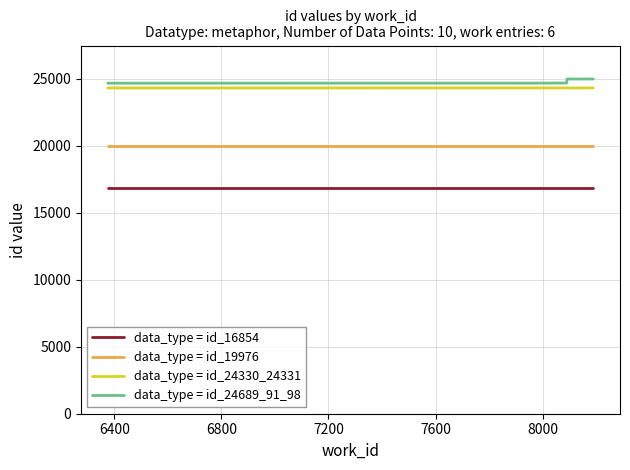

True or false: data_type = id_24689_91_98 and data_type = id_24330_24331 intersect in this chart.

False